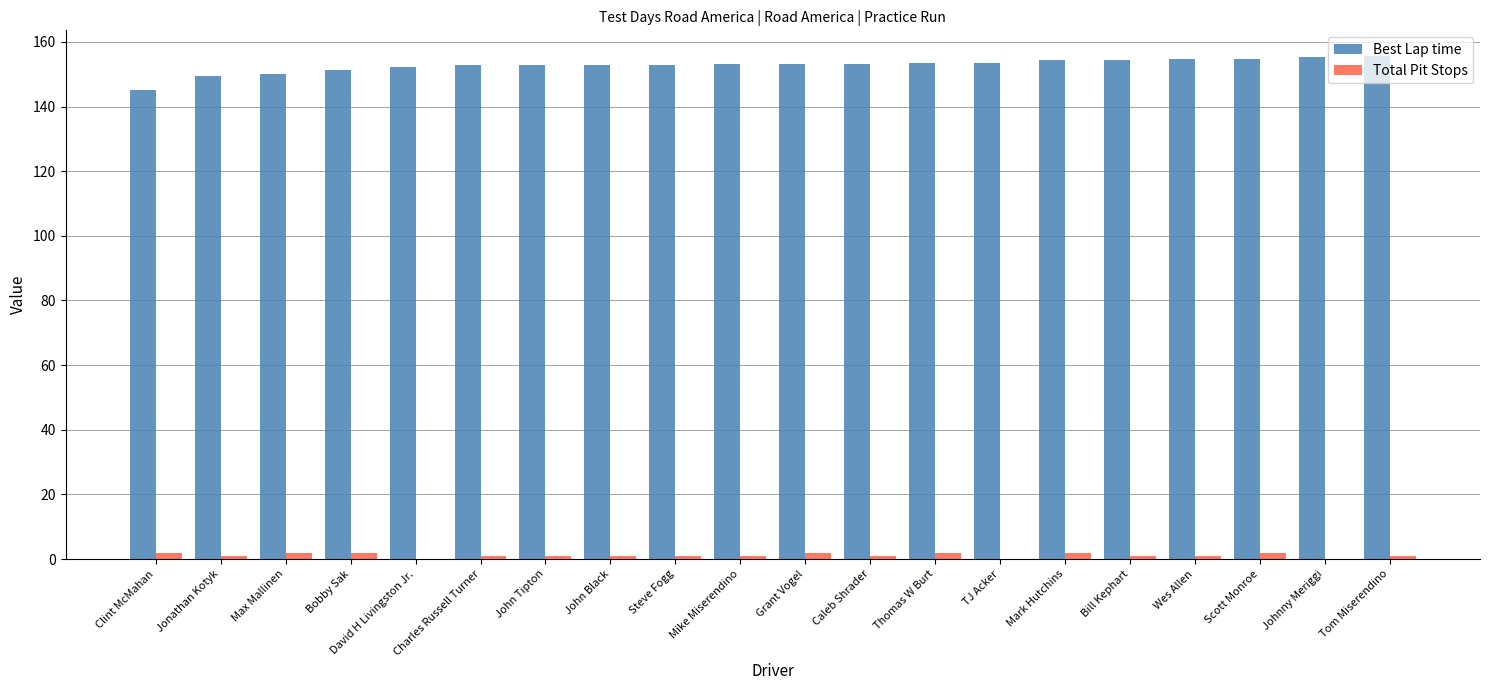

True or false: Best Lap time has a value of 153.5 at TJ Acker.

True